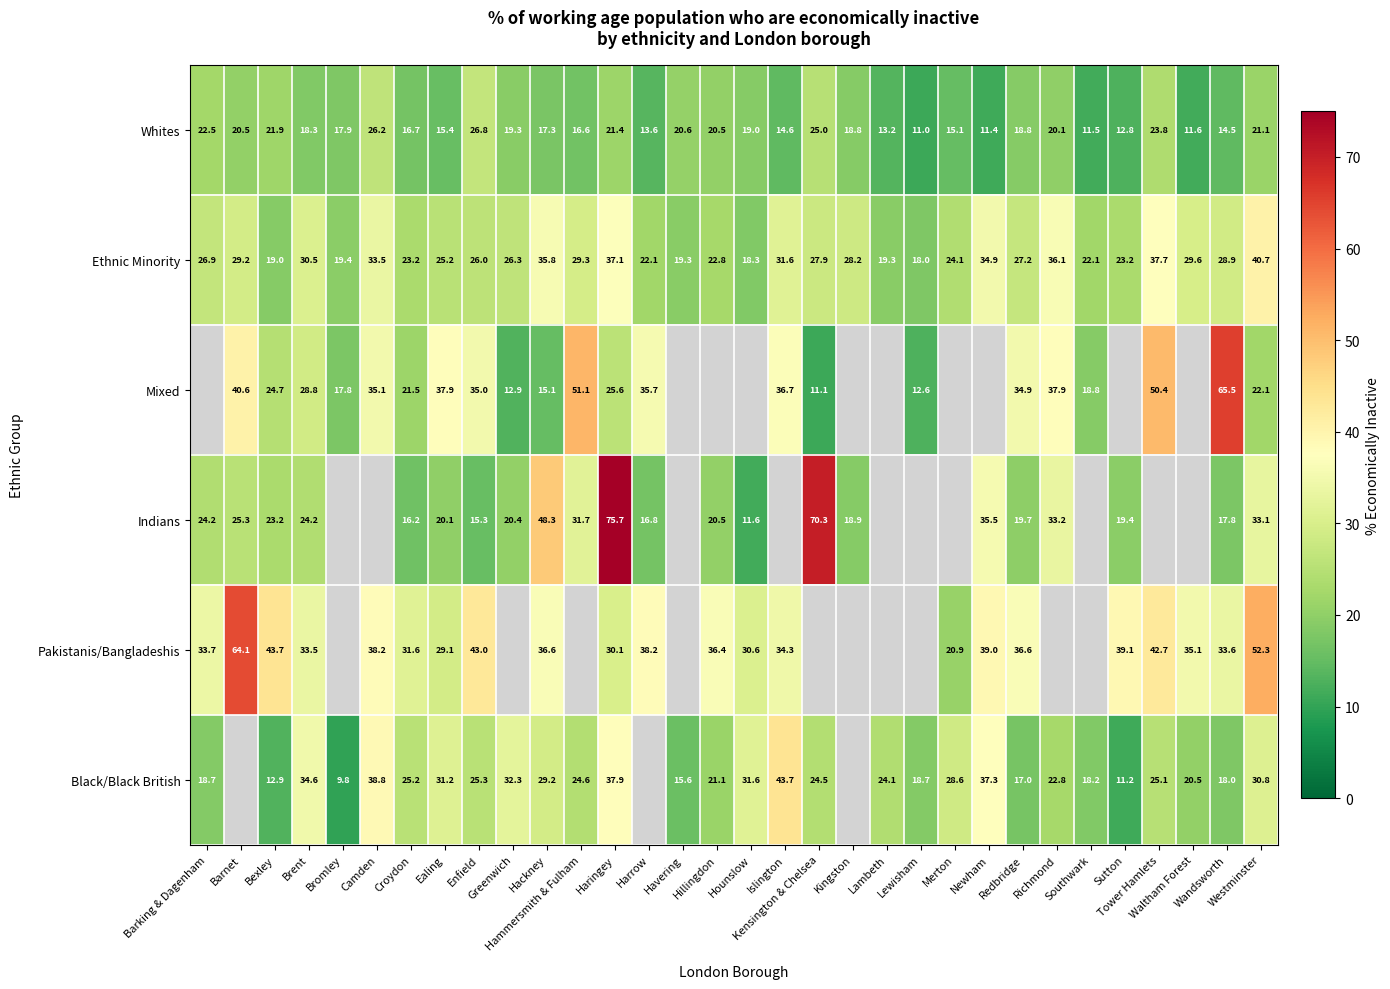

What is the maximum value for Whites?

26.8